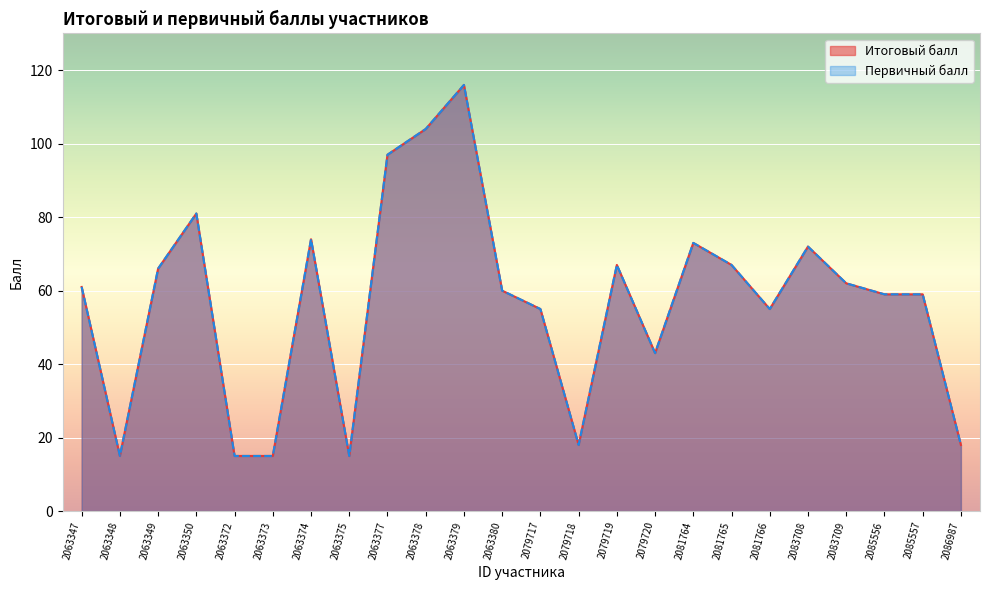

True or false: Итоговый балл and Первичный балл intersect in this chart.

False